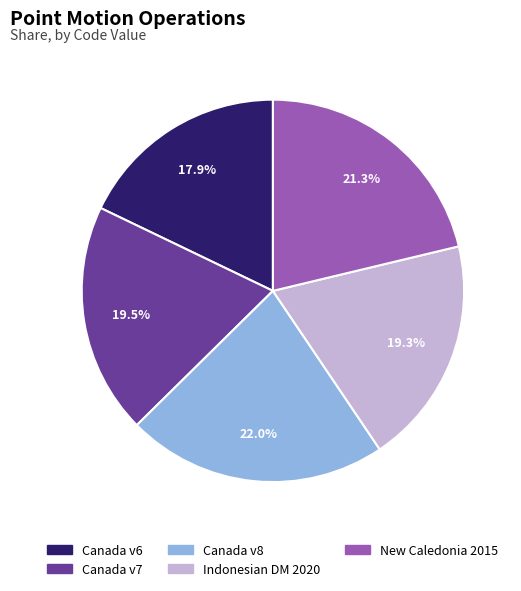

Does any single category account for the majority?

No